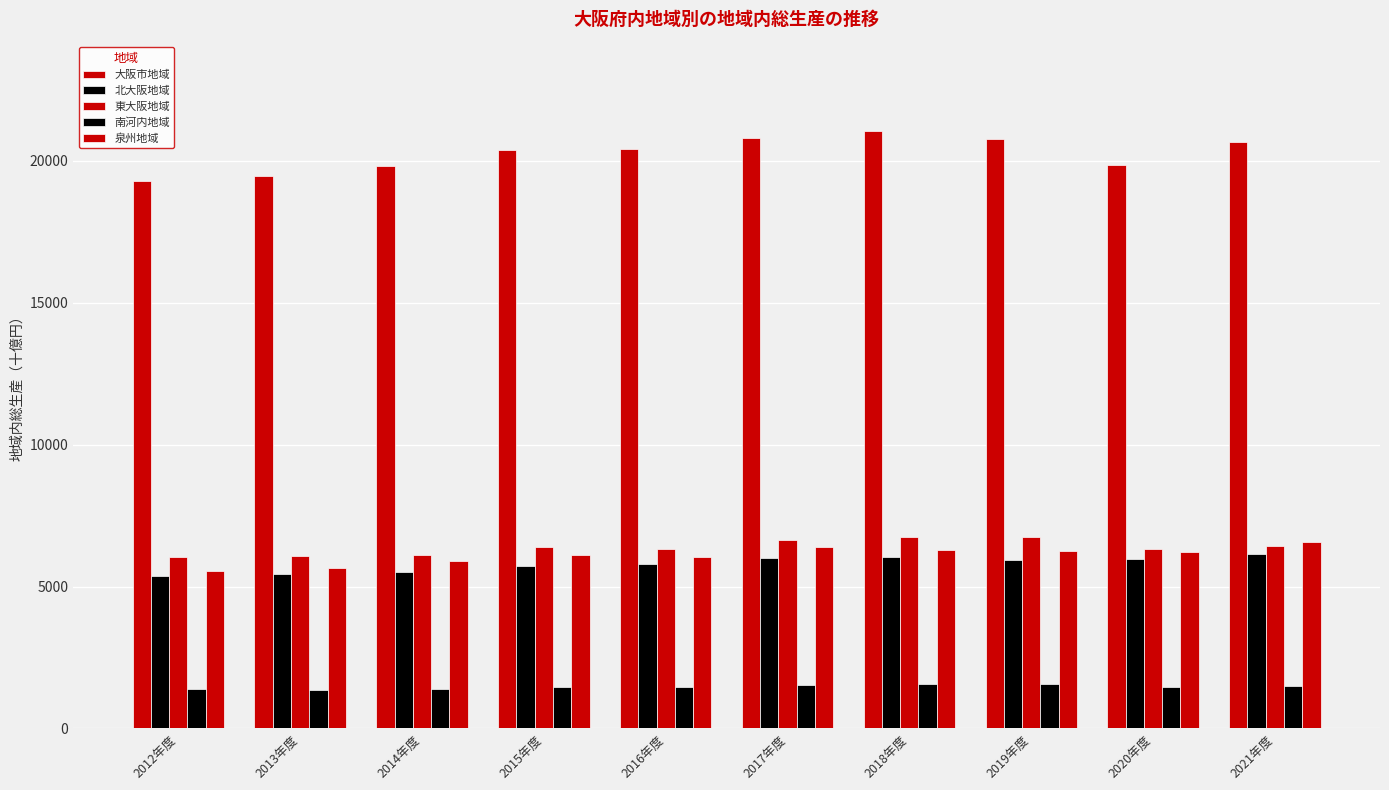

Is the value of 東大阪地域 at 2012年度 greater than the value of 大阪市地域 at 2020年度?

No